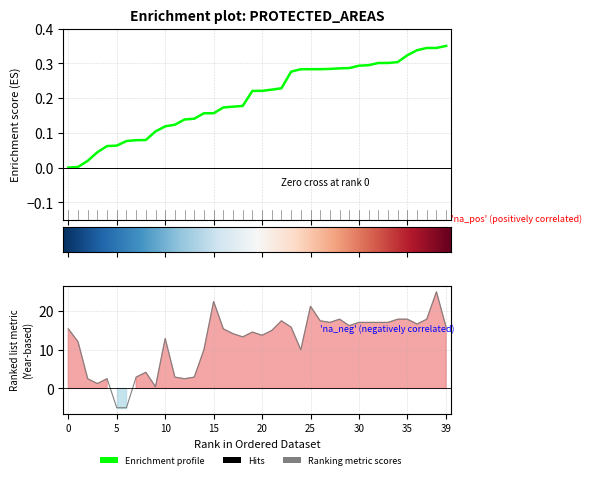

What is the difference between the values at 38 and 39?

9.2